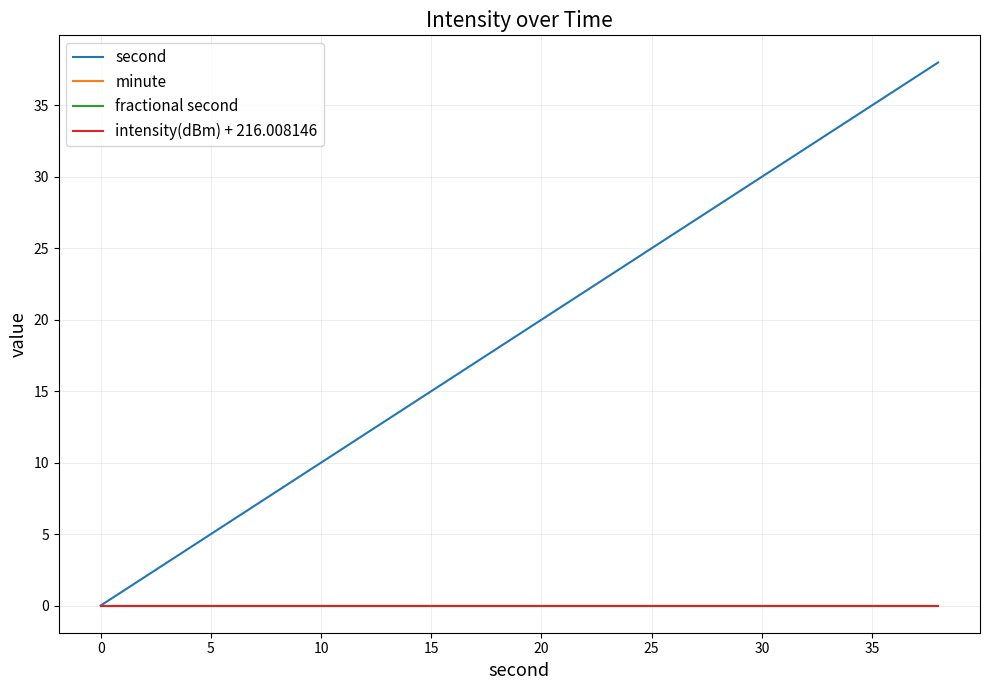

Is this an area chart (filled region under the line)?

No